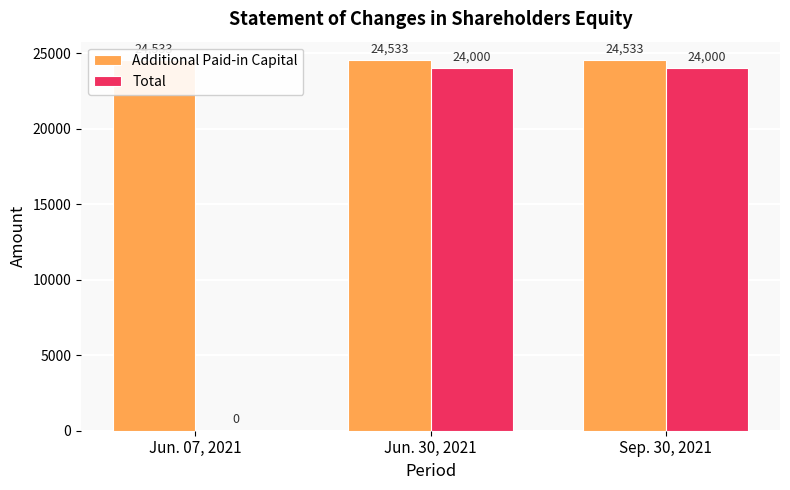

What is the difference between the highest and lowest values at Jun. 07, 2021?

24533